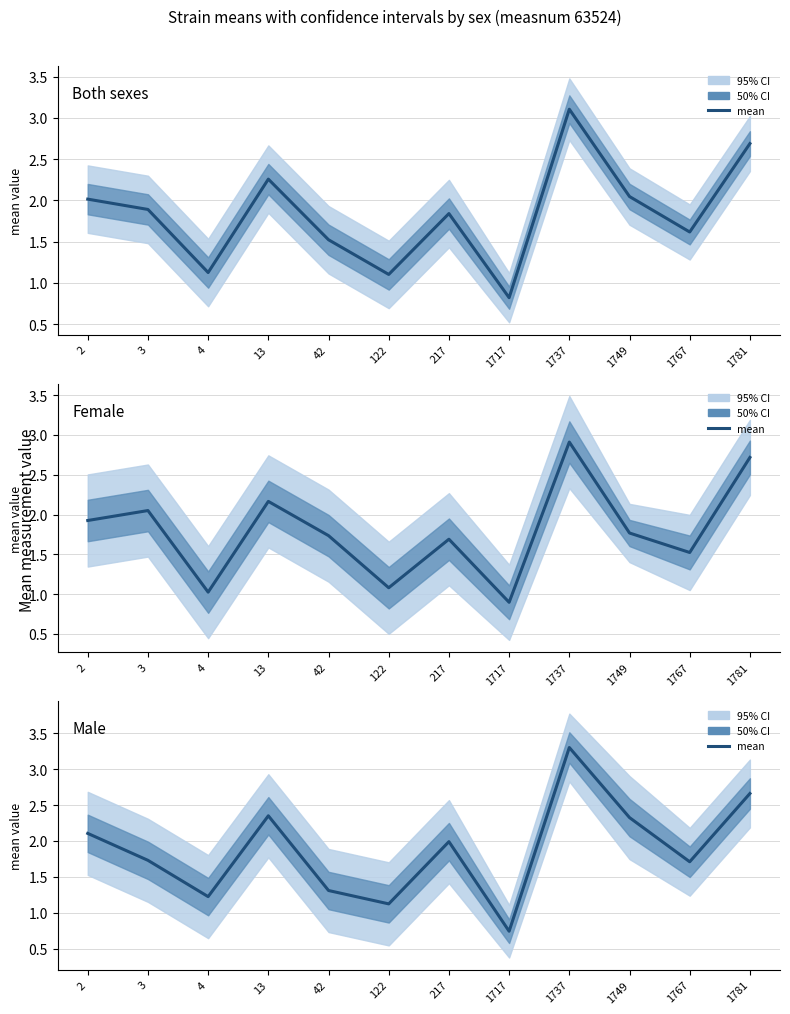

Which series has the largest total across all categories?

m mean